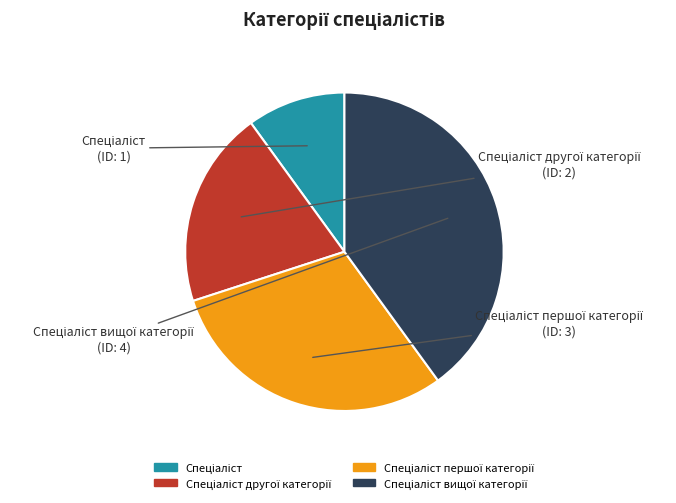

Does any single category account for the majority?

No